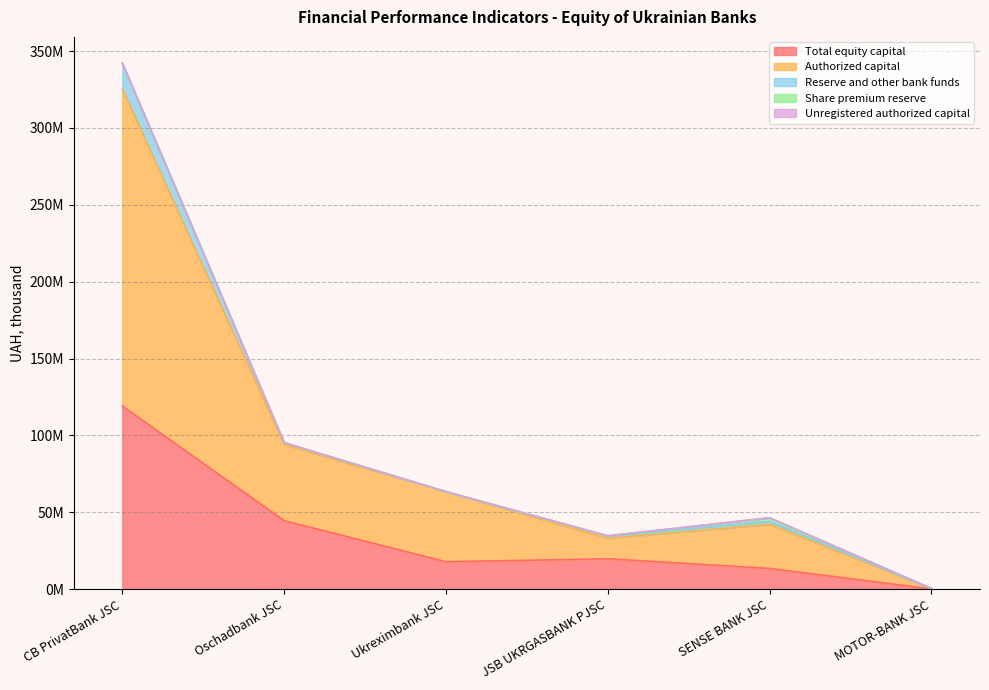

At JSB UKRGASBANK PJSC, list the series in order from smallest to largest.

Unregistered authorized capital, Share premium reserve, Reserve and other bank funds, Authorized capital, Total equity capital